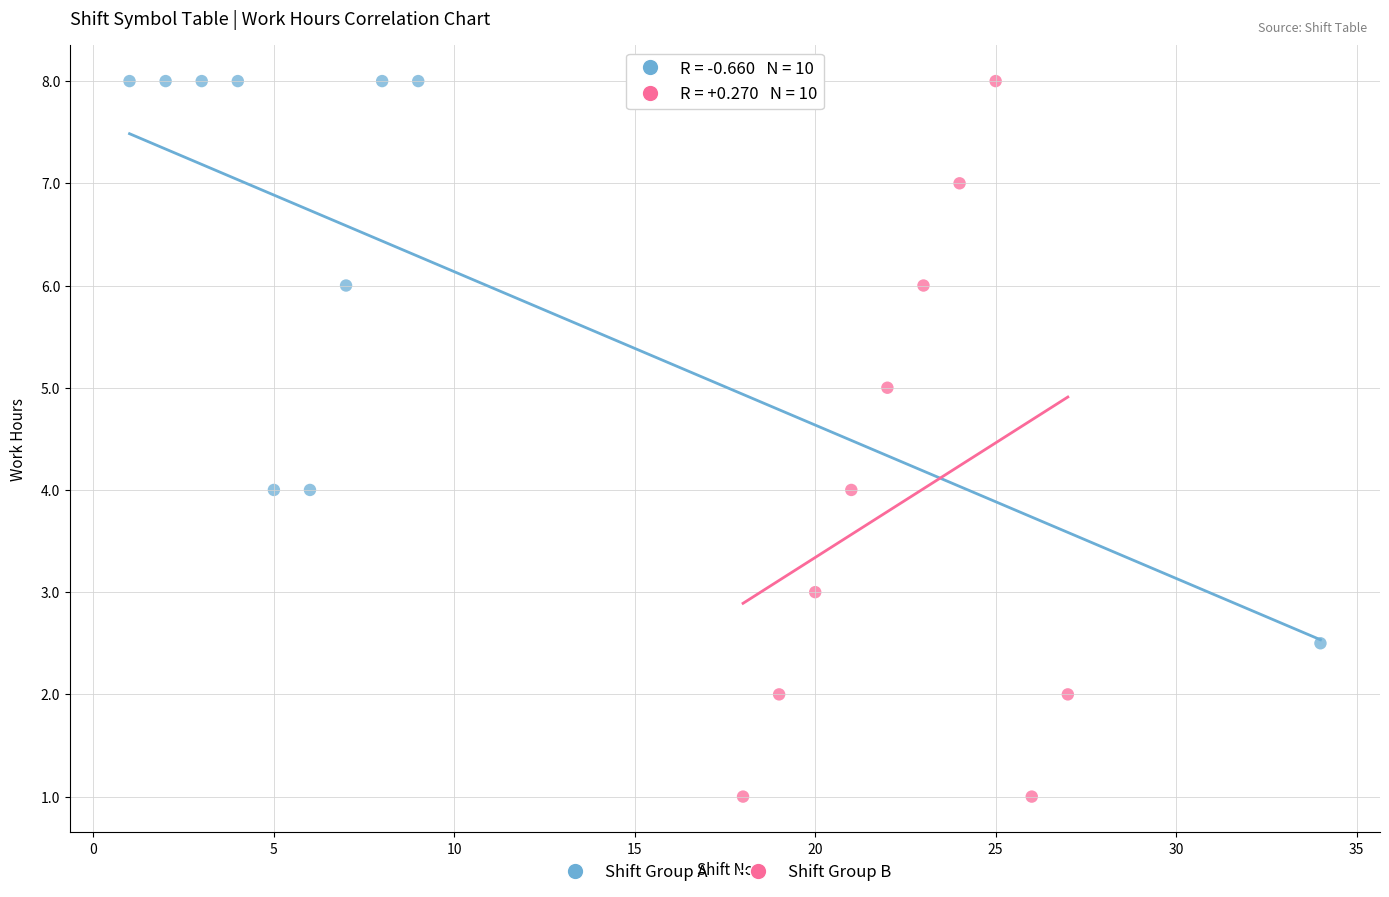

Which series has the largest Y range (max minus min)?

Shift Group B